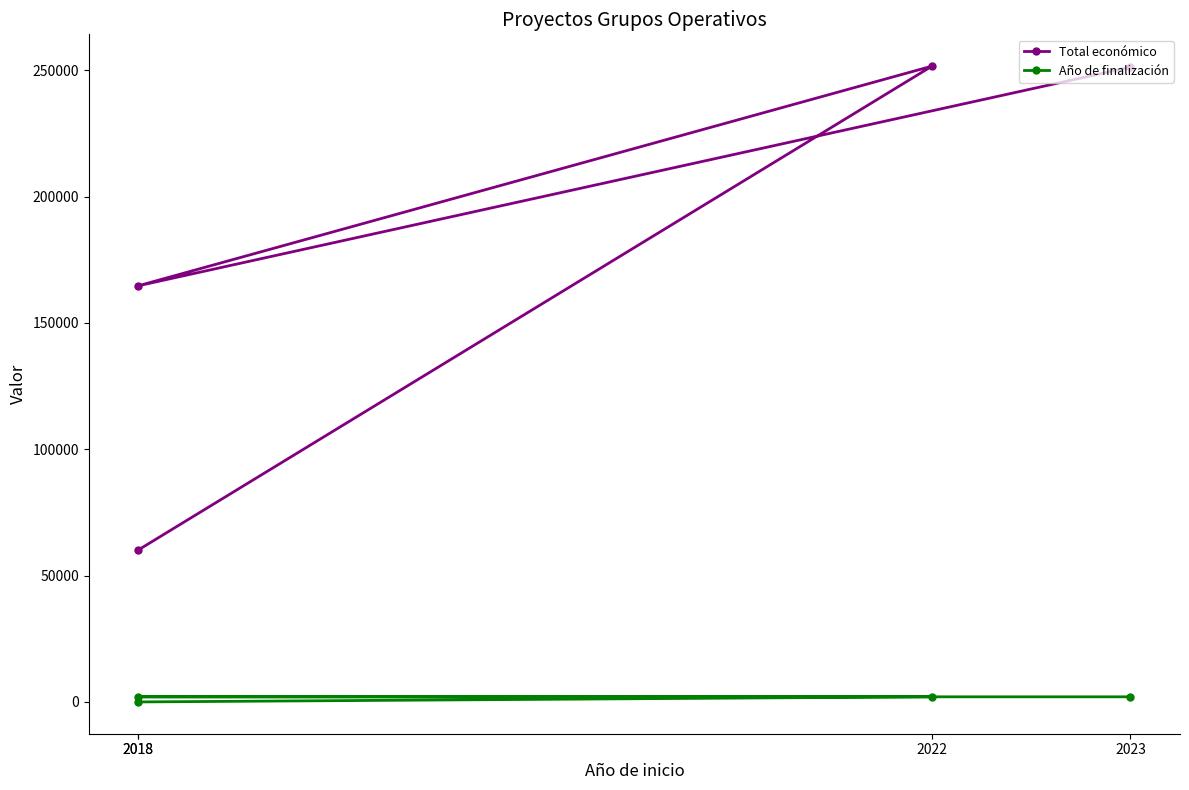

How many interior local valleys does the Total económico series have?

1